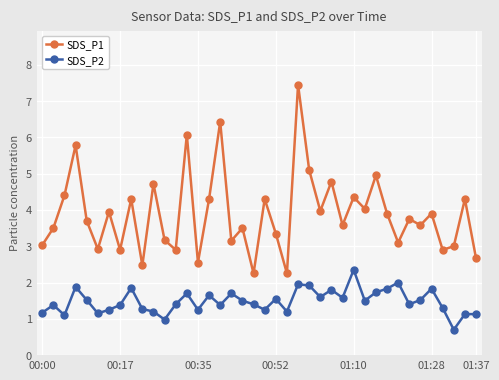

True or false: SDS_P1 and SDS_P2 intersect in this chart.

False